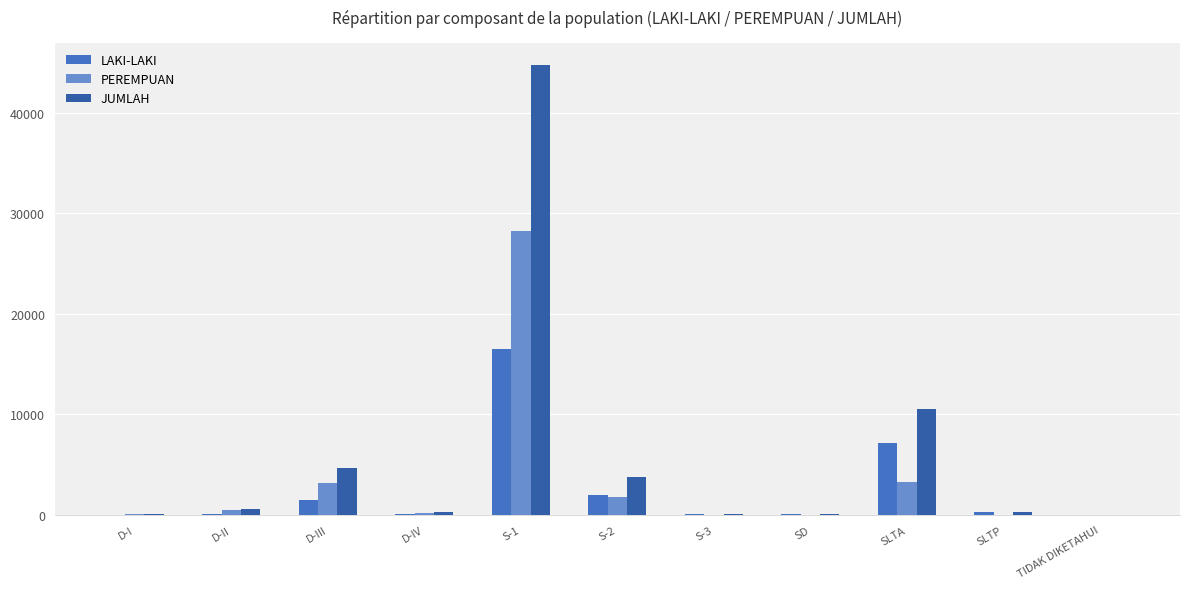

Are the bars horizontal?

No